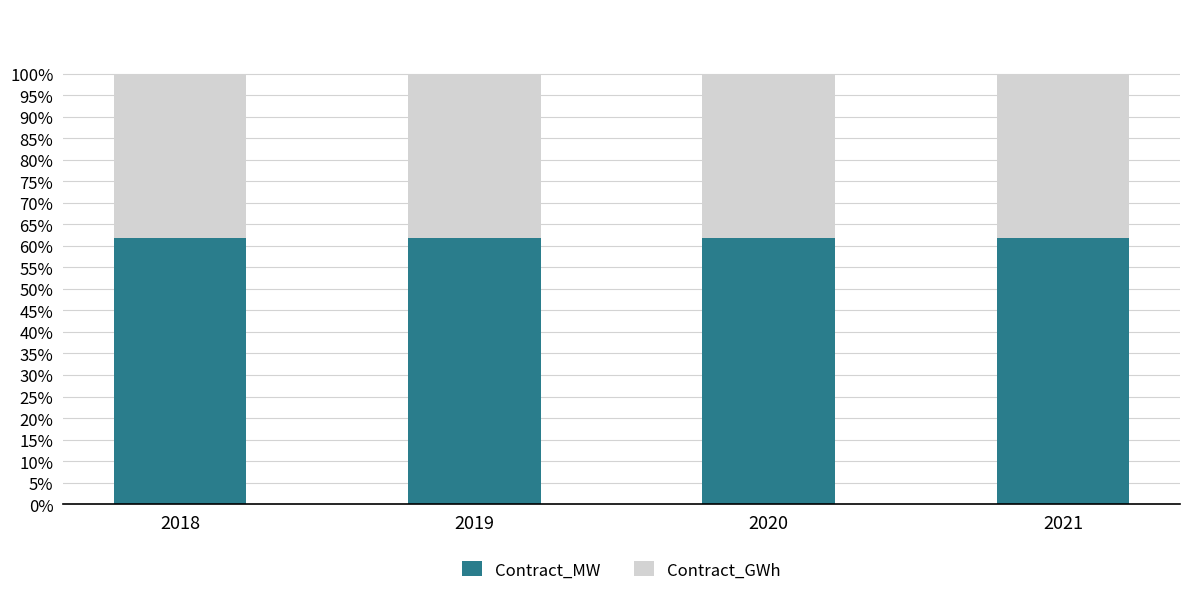

Which has a higher value, 2019 or 2021?

2019